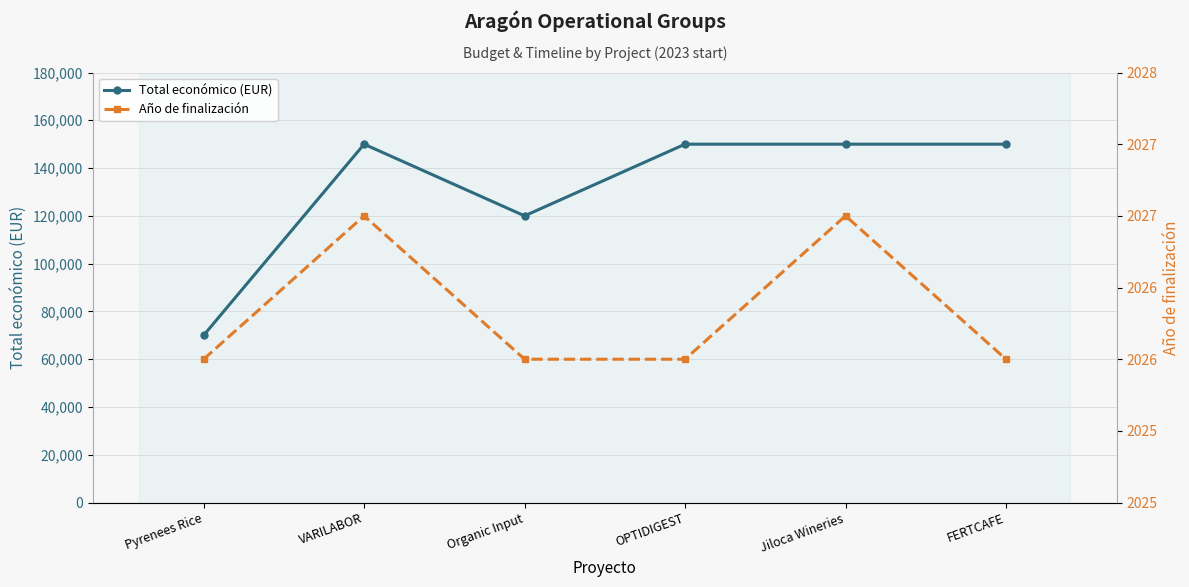

True or false: Total económico (EUR) and Año de finalización intersect in this chart.

False